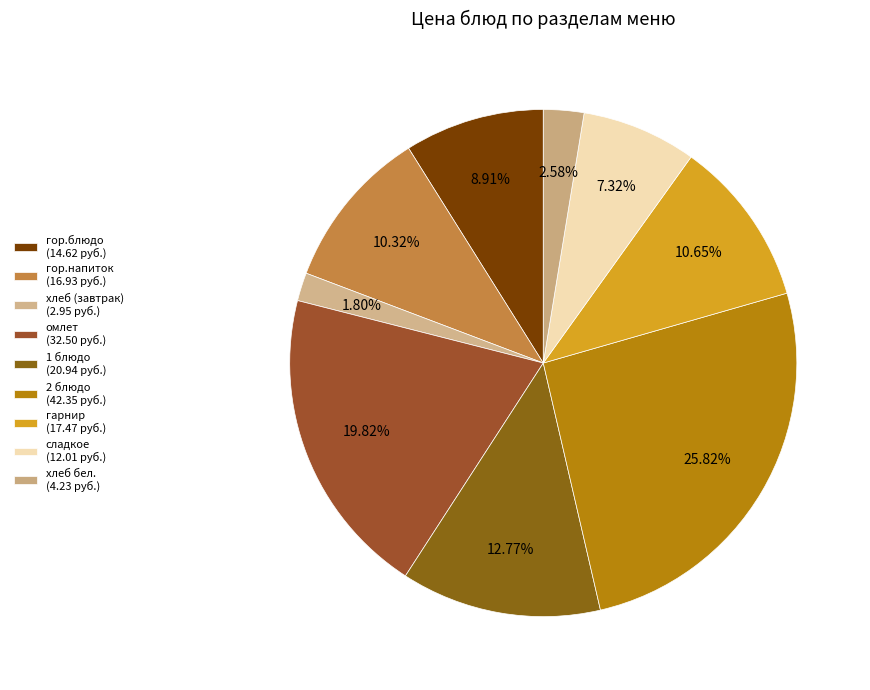

How many slices are in this pie chart?

9